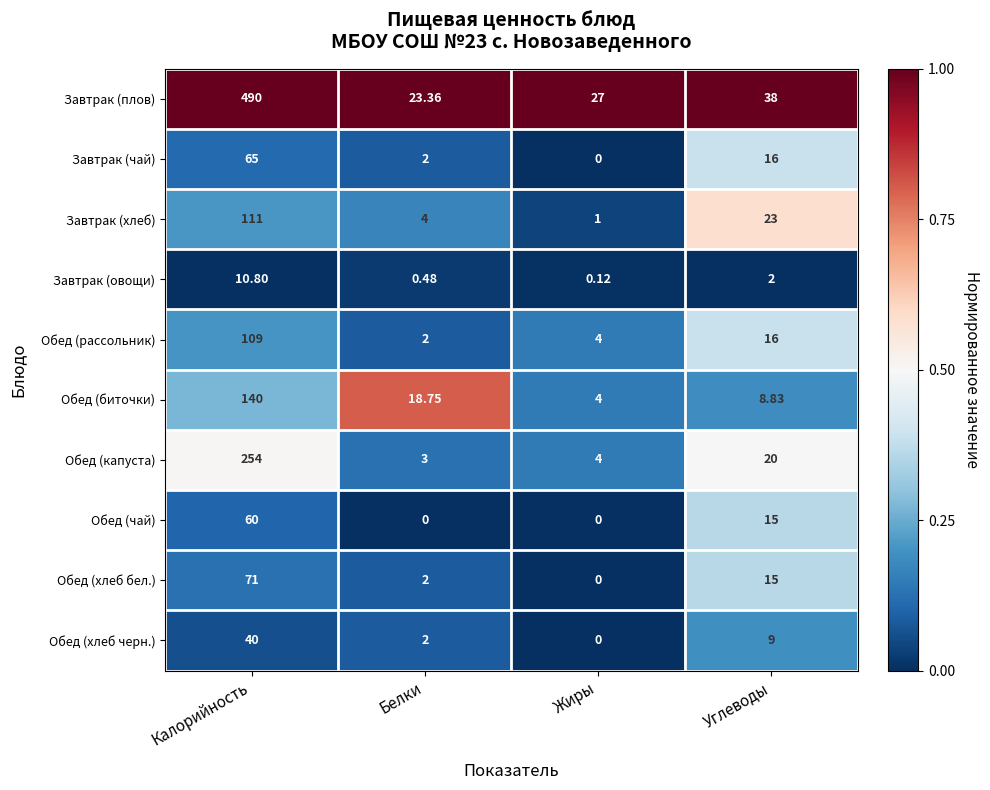

Rank the series by their maximum value, from lowest to highest.

Завтрак (овощи), Обед (хлеб черн.), Обед (чай), Завтрак (чай), Обед (хлеб бел.), Обед (рассольник), Завтрак (хлеб), Обед (биточки), Обед (капуста), Завтрак (плов)